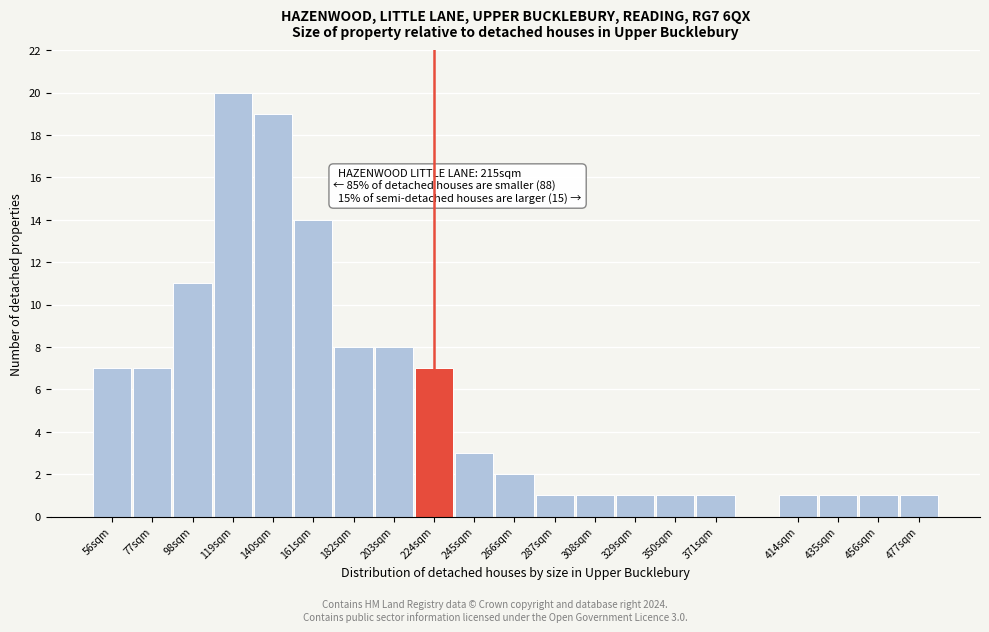

Reading left to right, list all the values displayed in this chart.

56sqm=7	77sqm=7	98sqm=11	119sqm=20	140sqm=19	161sqm=14	182sqm=8	203sqm=8	224sqm=7	245sqm=3	266sqm=2	287sqm=1	308sqm=1	329sqm=1	350sqm=1	371sqm=1	414sqm=1	435sqm=1	456sqm=1	477sqm=1